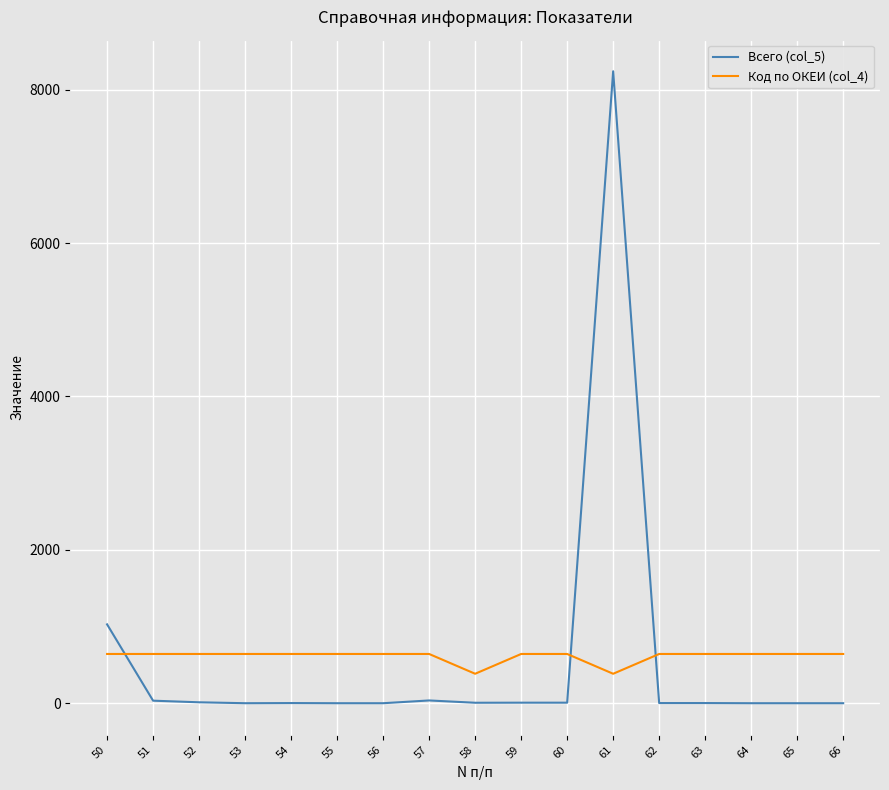

Between which two adjacent categories do Всего (col_5) and Код по ОКЕИ (col_4) first intersect?

50 and 51